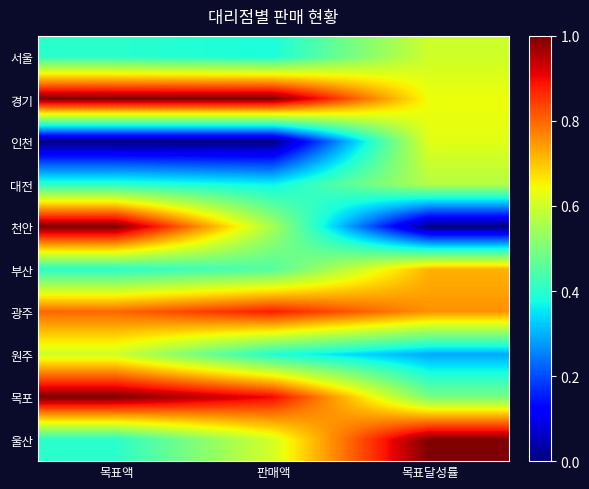

Which label corresponds to the largest value in the chart?

목표액